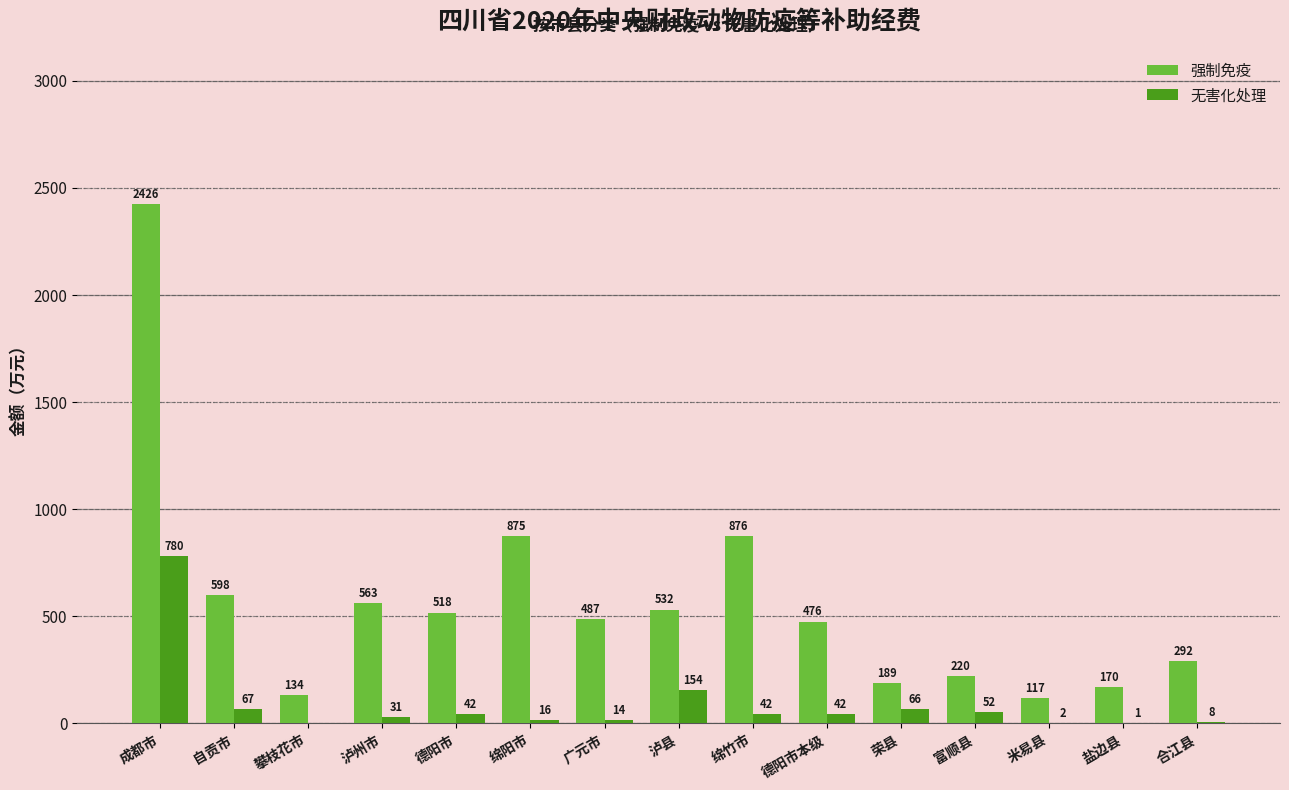

True or false: 无害化处理 has a value of 42.2 at 绵竹市.

True